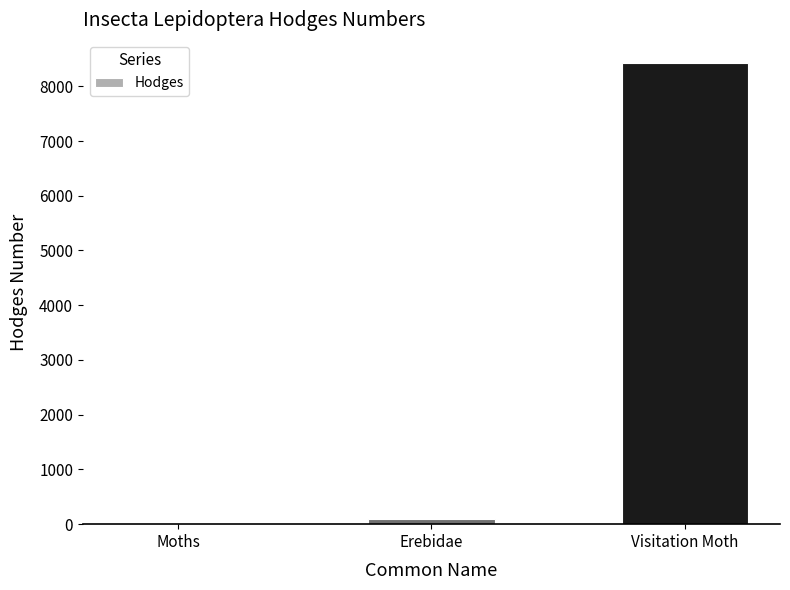

How many data points are above 93?

2